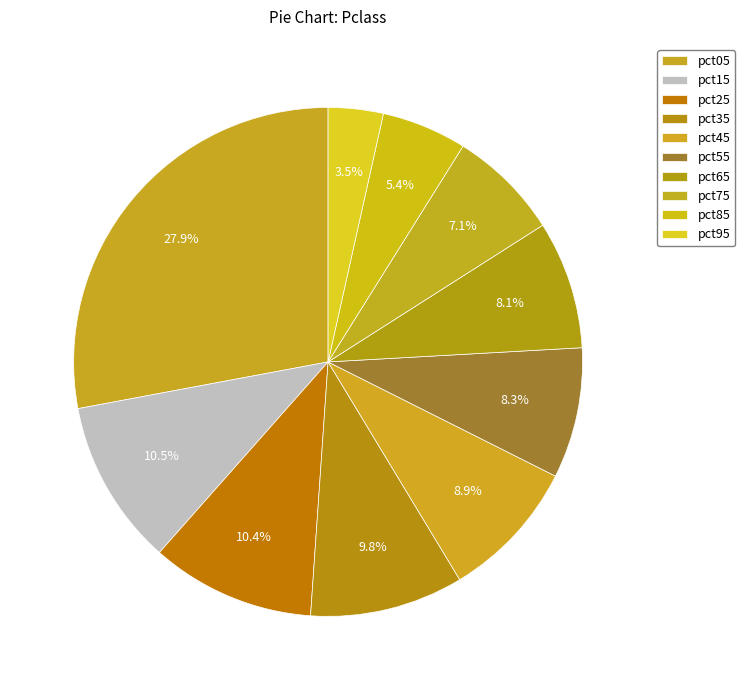

Count the number of slices in the pie.

10